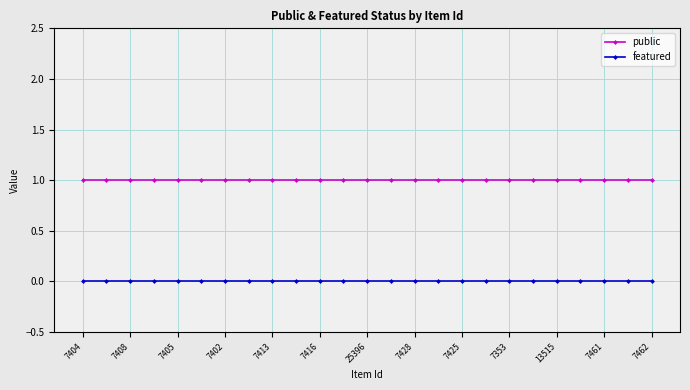

True or false: featured and public cross at least once.

False